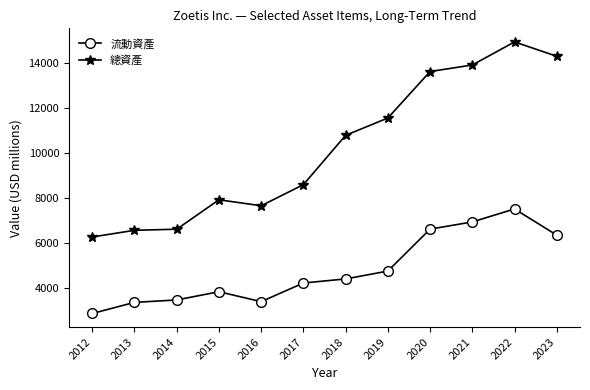

What are all the series names shown in the legend?

流動資產, 總資產